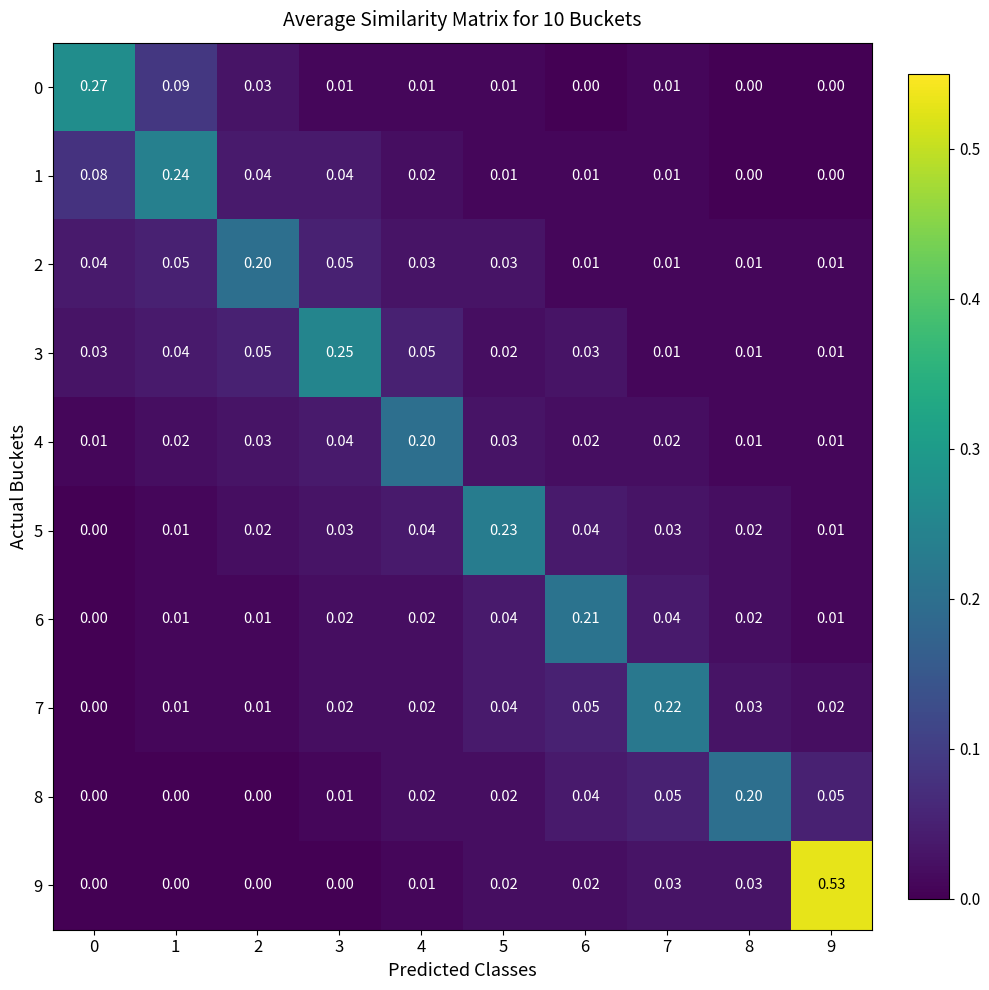

Is the value of 5 at 4 greater than the value of 9 at 2?

Yes